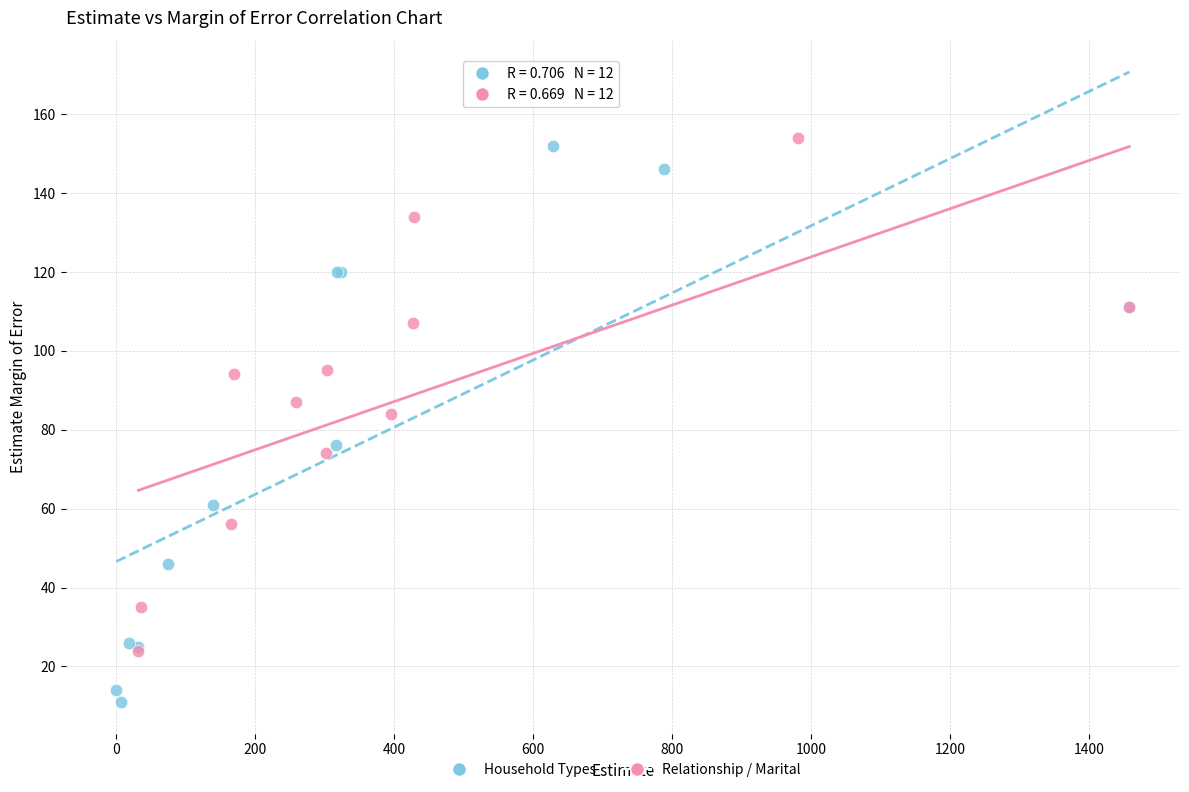

Which series has the widest spread of Y values?

Household Types